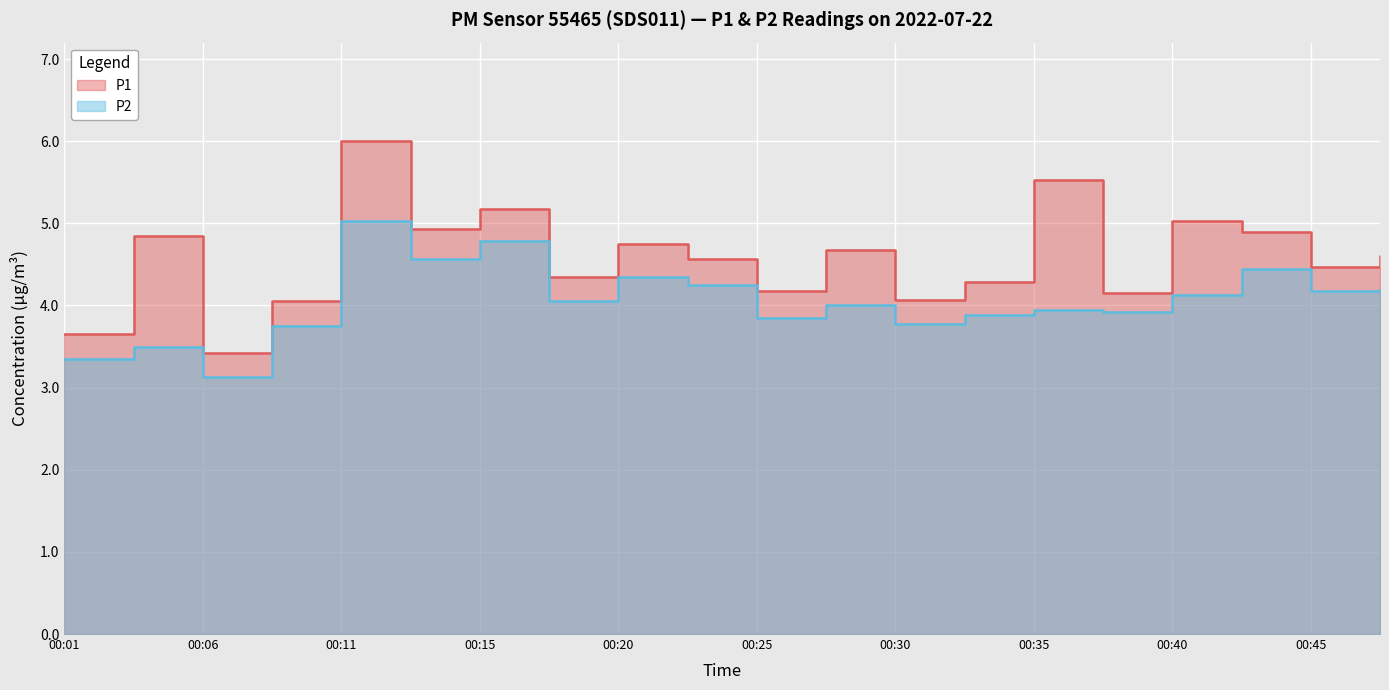

What is the difference between the P1 values at 00:30 and 00:03?

0.8